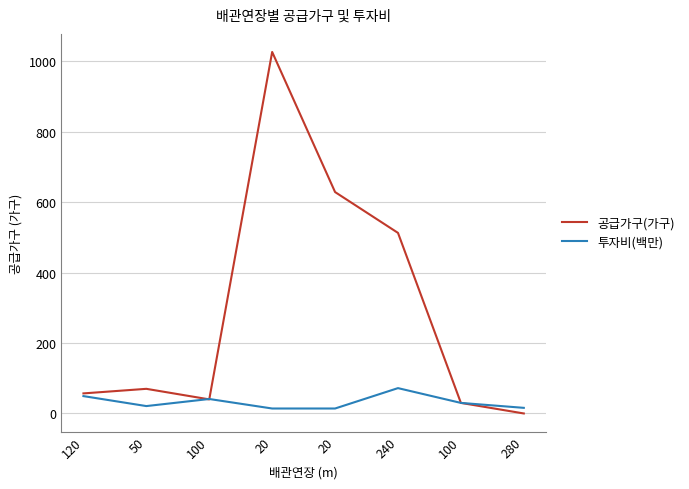

List the series in order of their peak value, lowest first.

투자비(백만), 공급가구(가구)